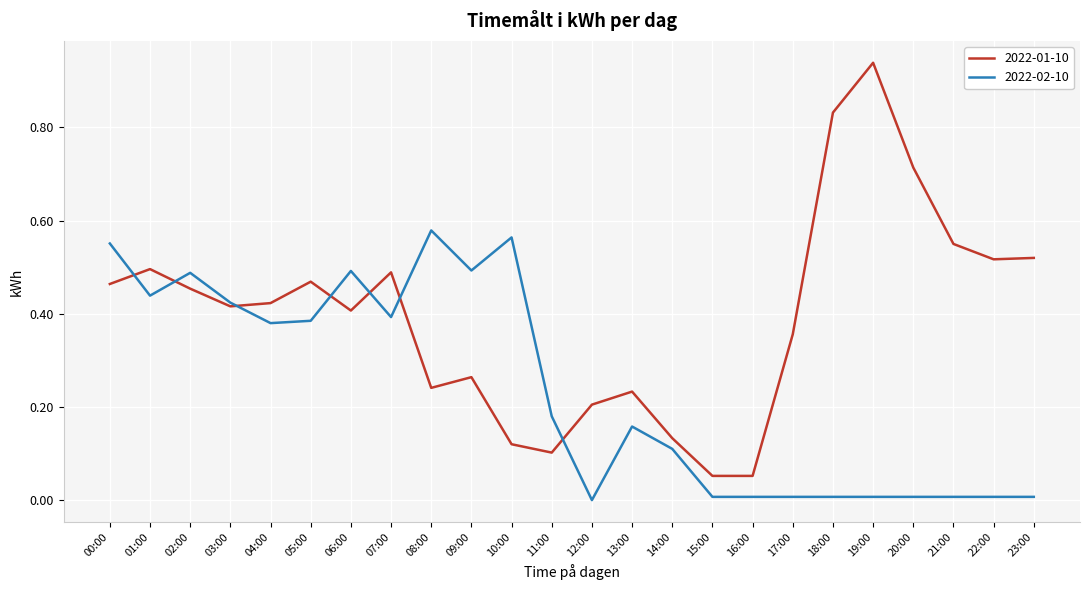

Which label corresponds to the largest value in the chart?

19:00